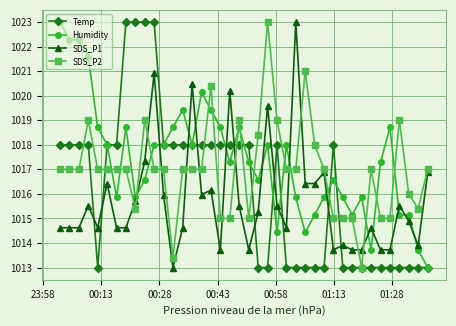

Rank the series by their average value, from highest to lowest.

Humidity, SDS_P2, Temp, SDS_P1